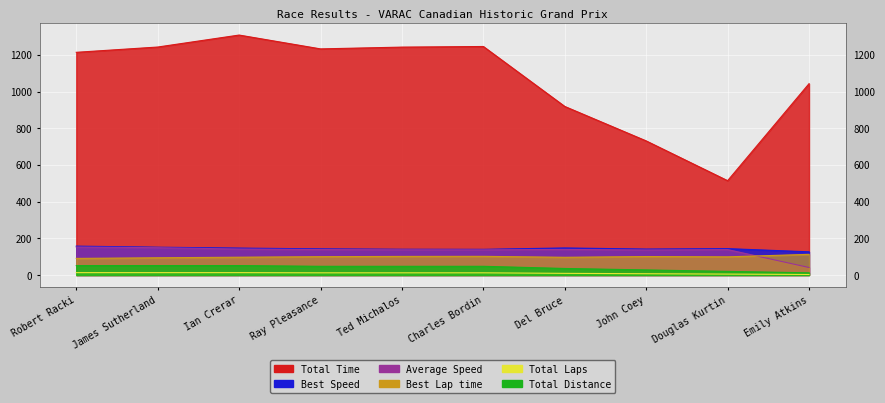

True or false: Best Speed and Total Time cross at least once.

False